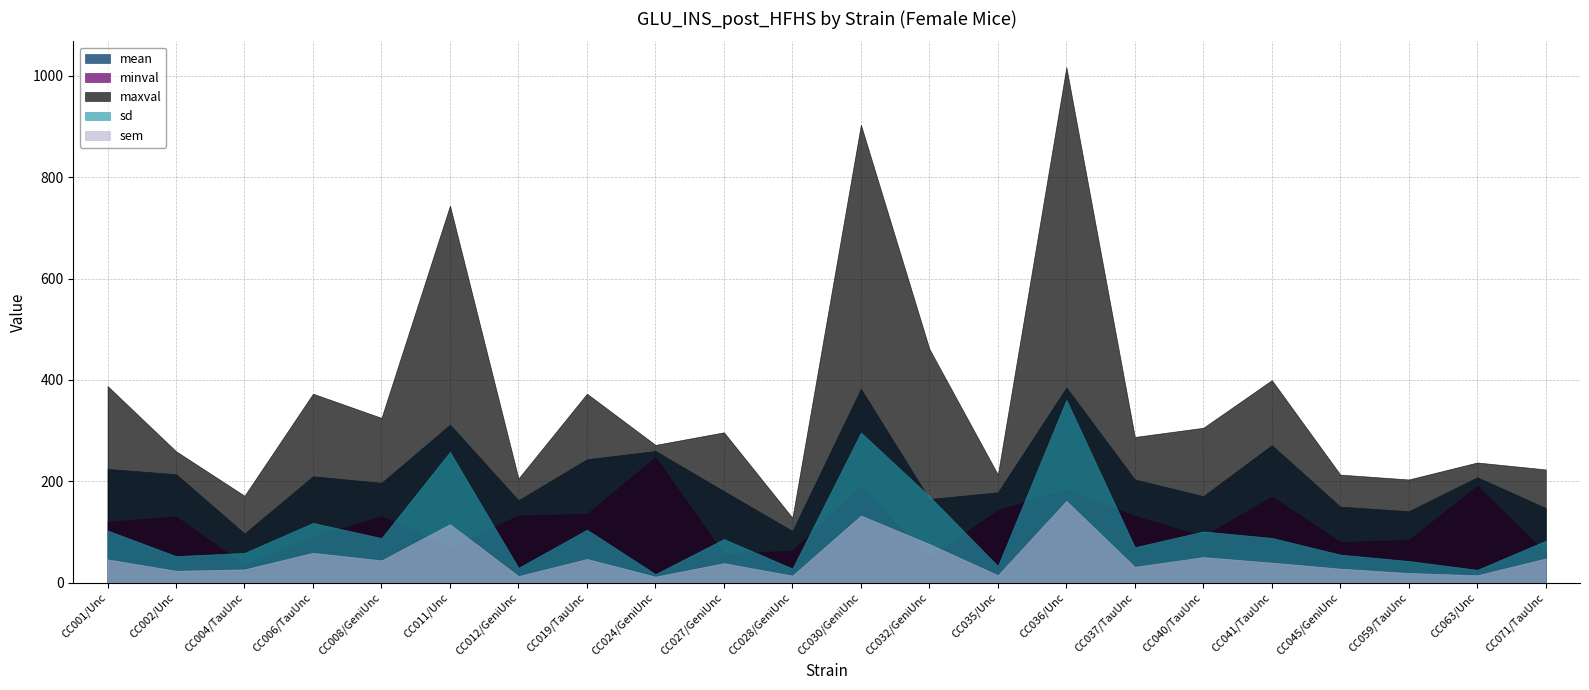

True or false: minval and maxval cross at least once.

False